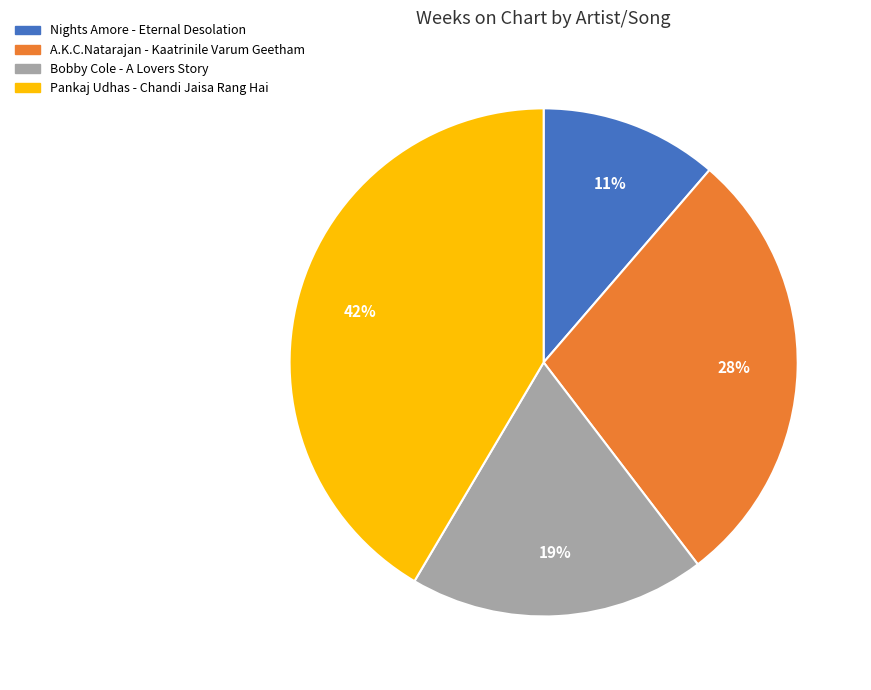

Rank the categories by value from highest to lowest.

Pankaj Udhas - Chandi Jaisa Rang Hai, A.K.C.Natarajan - Kaatrinile Varum Geetham, Bobby Cole - A Lovers Story, Nights Amore - Eternal Desolation